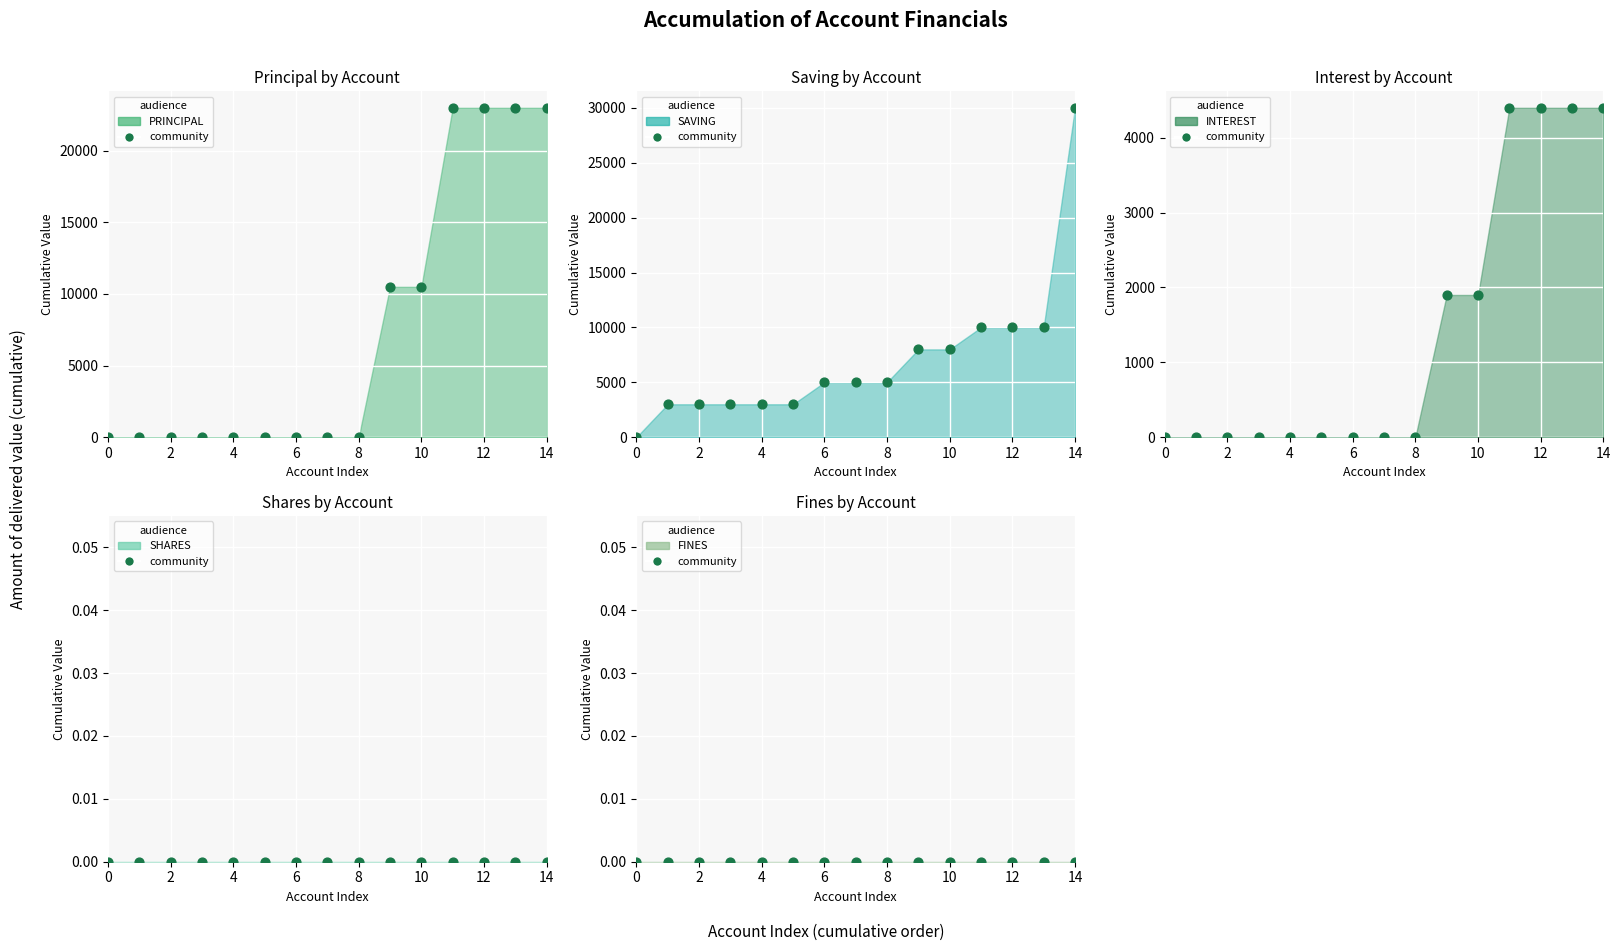

At how many categories does at least one series exceed 23131?

1